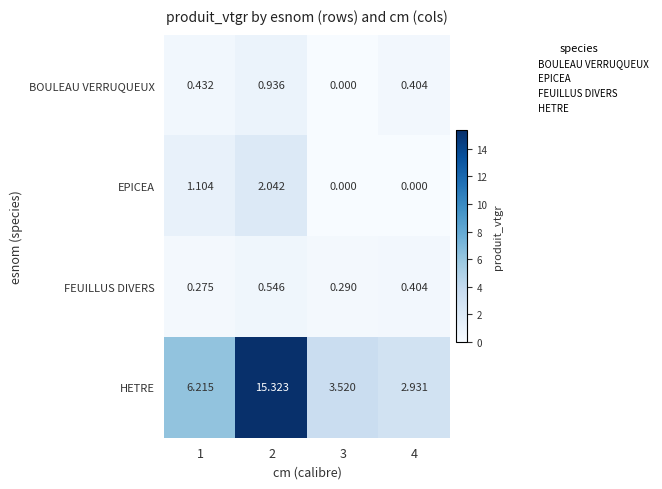

How many data points in EPICEA are above 1?

2